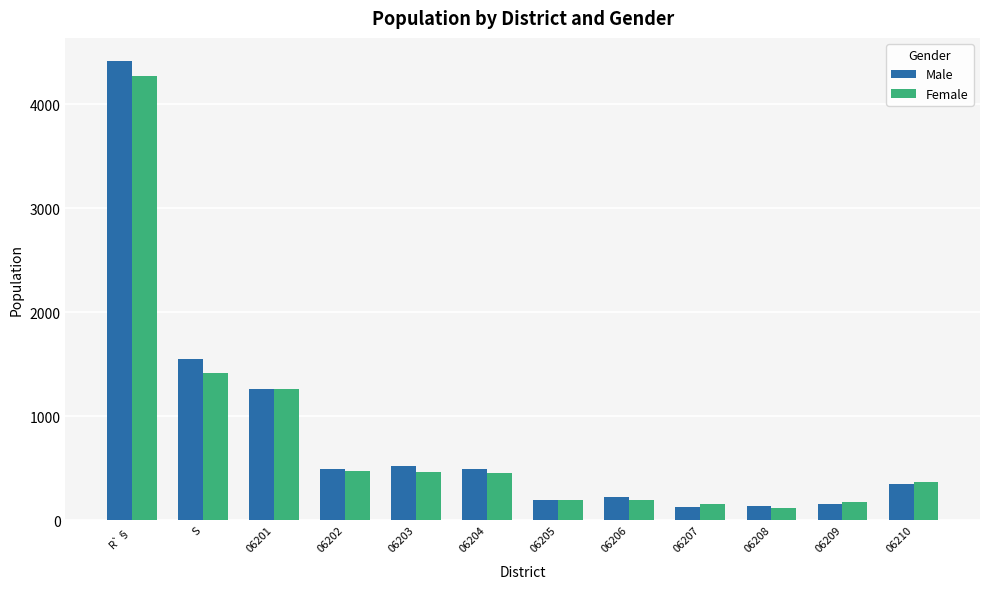

Which series has the widest spread of values?

Male